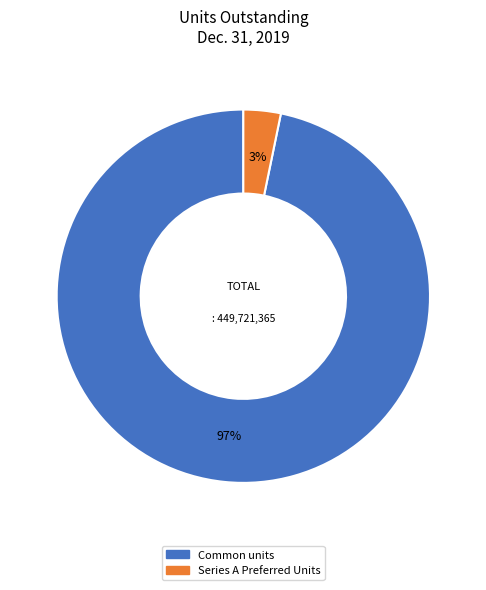

To the nearest percent, what percentage of the pie is Common units?

97%